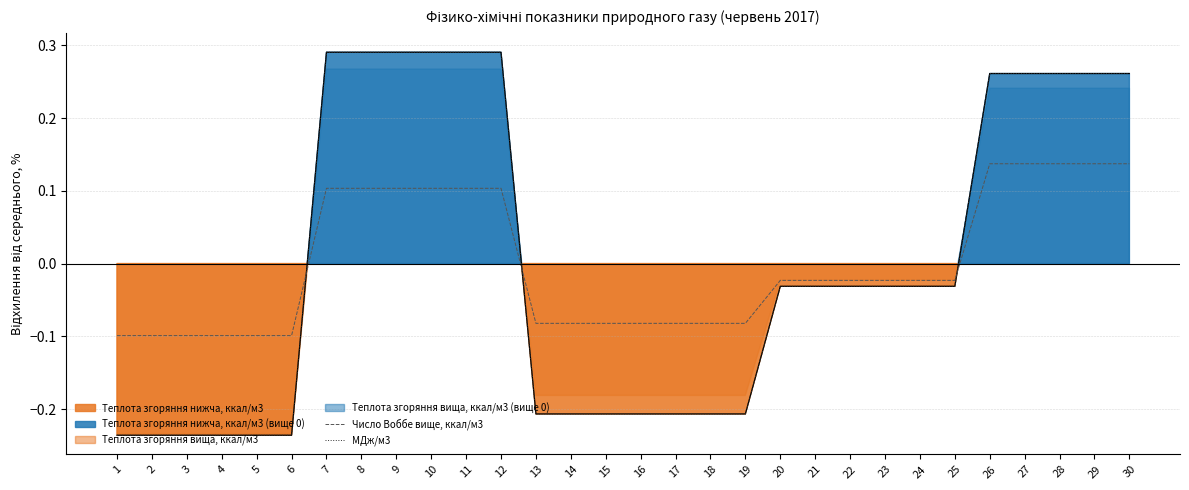

Is the value of Число Воббе вище, ккал/м3 at 8 greater than the value of МДж/м3 at 17?

Yes